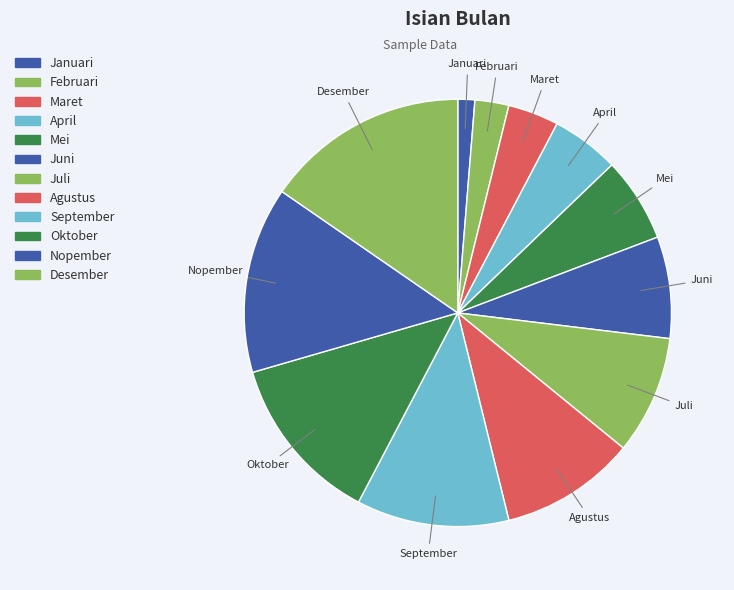

To the nearest percent, what is the average slice percentage?

8%